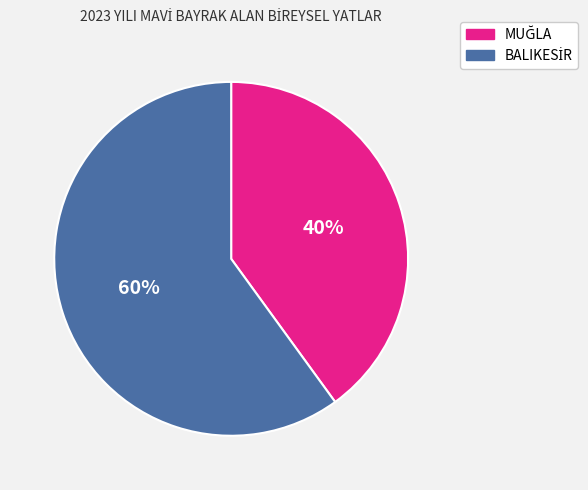

How many slices are in this pie chart?

2